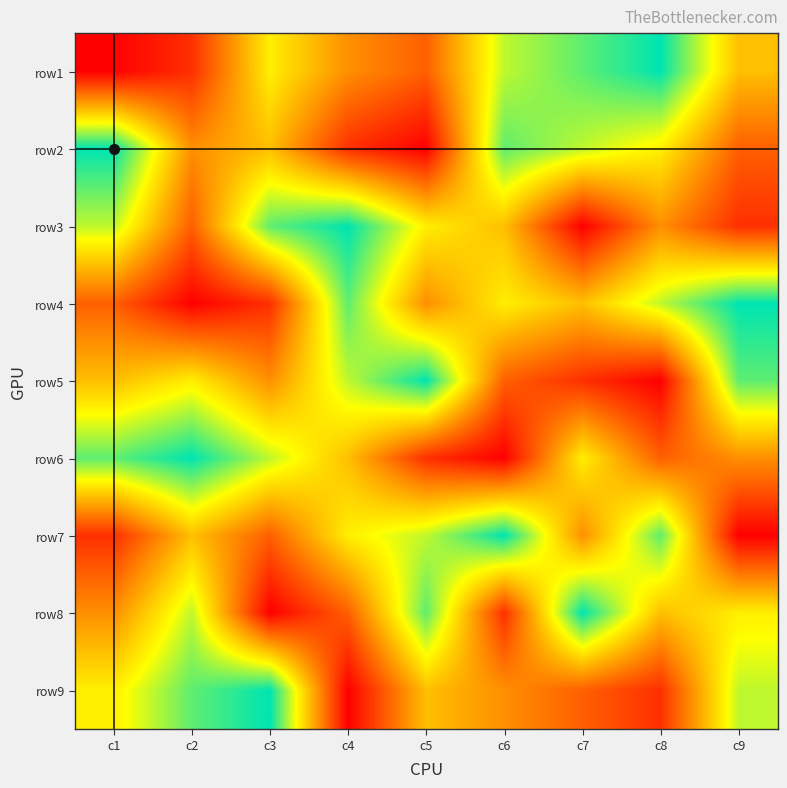

Reading left to right, transcribe all the data shown in this chart.

row1: c1=1	c2=2	c3=6	c4=4	c5=3	c6=7	c7=8	c8=9	c9=5
row2: c1=9	c2=4	c3=5	c4=2	c5=1	c6=8	c7=7	c8=6	c9=3
row3: c1=7	c2=3	c3=8	c4=9	c5=6	c6=5	c7=1	c8=4	c9=2
row4: c1=3	c2=1	c3=2	c4=8	c5=4	c6=6	c7=5	c8=7	c9=9
row5: c1=5	c2=6	c3=4	c4=7	c5=9	c6=3	c7=2	c8=1	c9=8
row6: c1=8	c2=9	c3=7	c4=5	c5=2	c6=1	c7=6	c8=3	c9=4
row7: c1=2	c2=5	c3=3	c4=6	c5=7	c6=9	c7=4	c8=8	c9=1
row8: c1=4	c2=7	c3=1	c4=3	c5=8	c6=2	c7=9	c8=5	c9=6
row9: c1=6	c2=8	c3=9	c4=1	c5=5	c6=4	c7=3	c8=2	c9=7